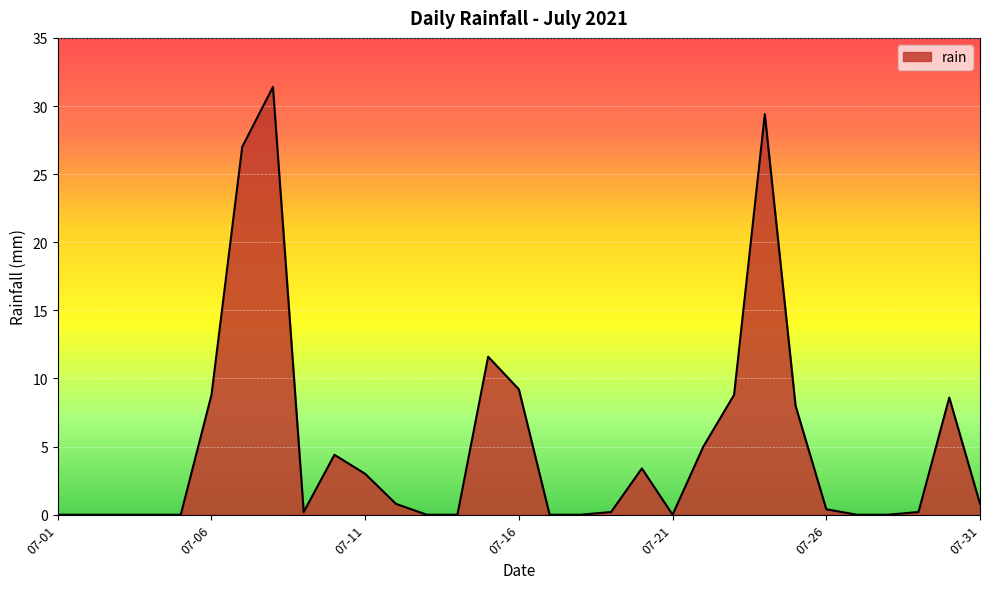

What is the difference between the maximum and minimum values?

31.4